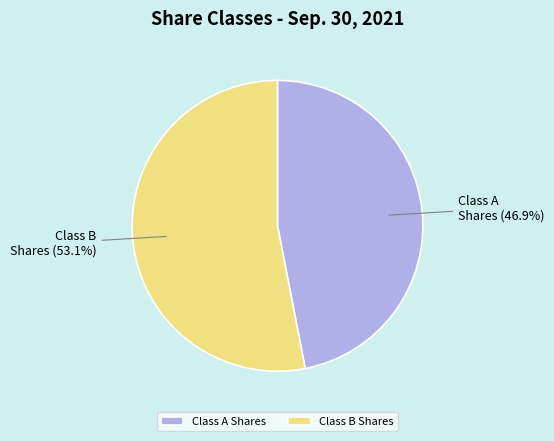

Which slice is the smallest?

Class A Shares